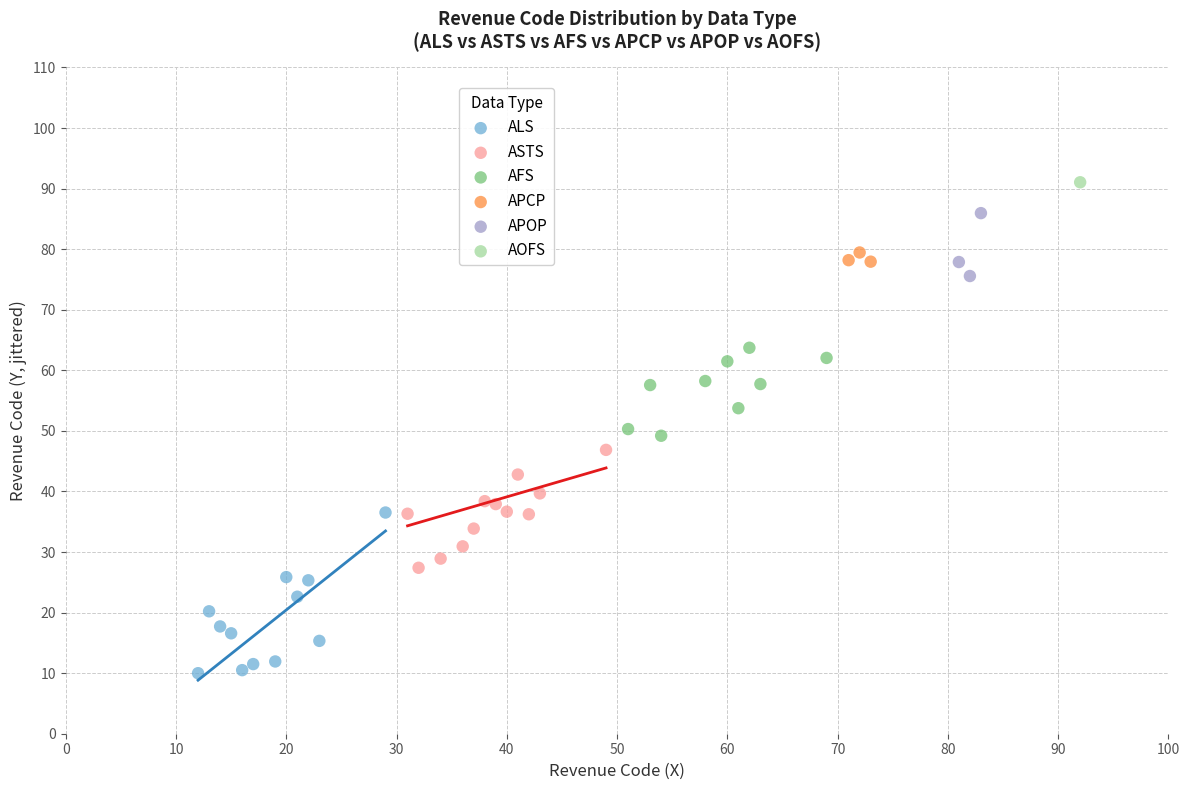

What are all the series names shown in the legend?

ALS, ASTS, AFS, APCP, APOP, AOFS